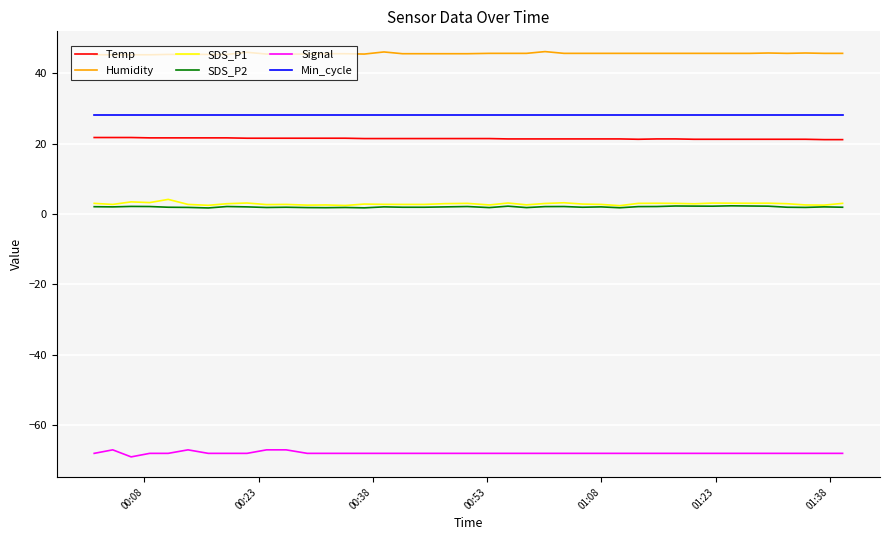

What is the maximum value shown in the chart?

46.1